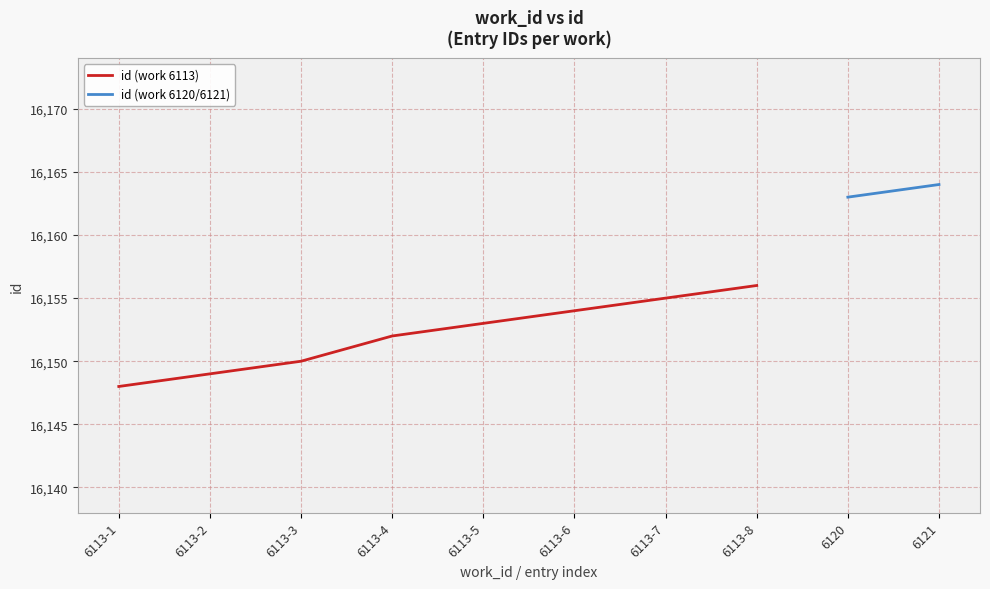

List the labels in order of value, smallest first.

6113-1, 6113-2, 6113-3, 6113-4, 6113-5, 6113-6, 6113-7, 6113-8